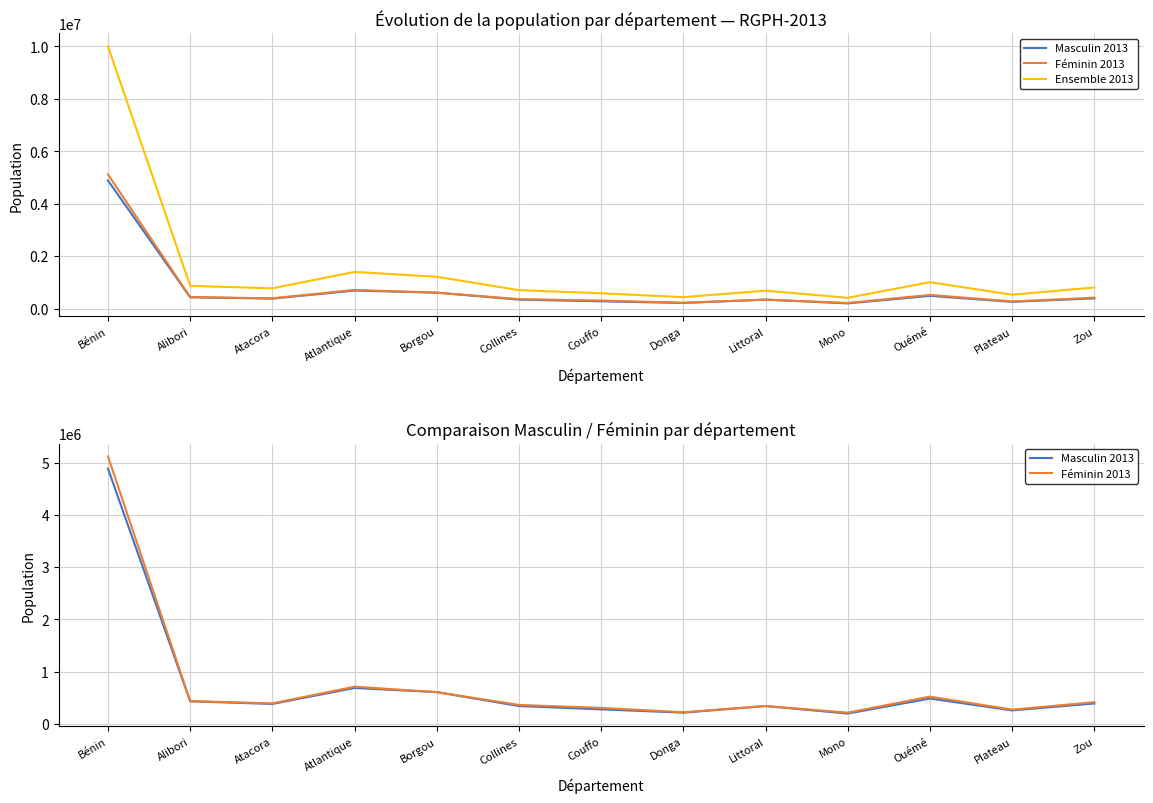

Rank the series by their maximum value, from highest to lowest.

Ensemble 2013, Féminin 2013, Masculin 2013